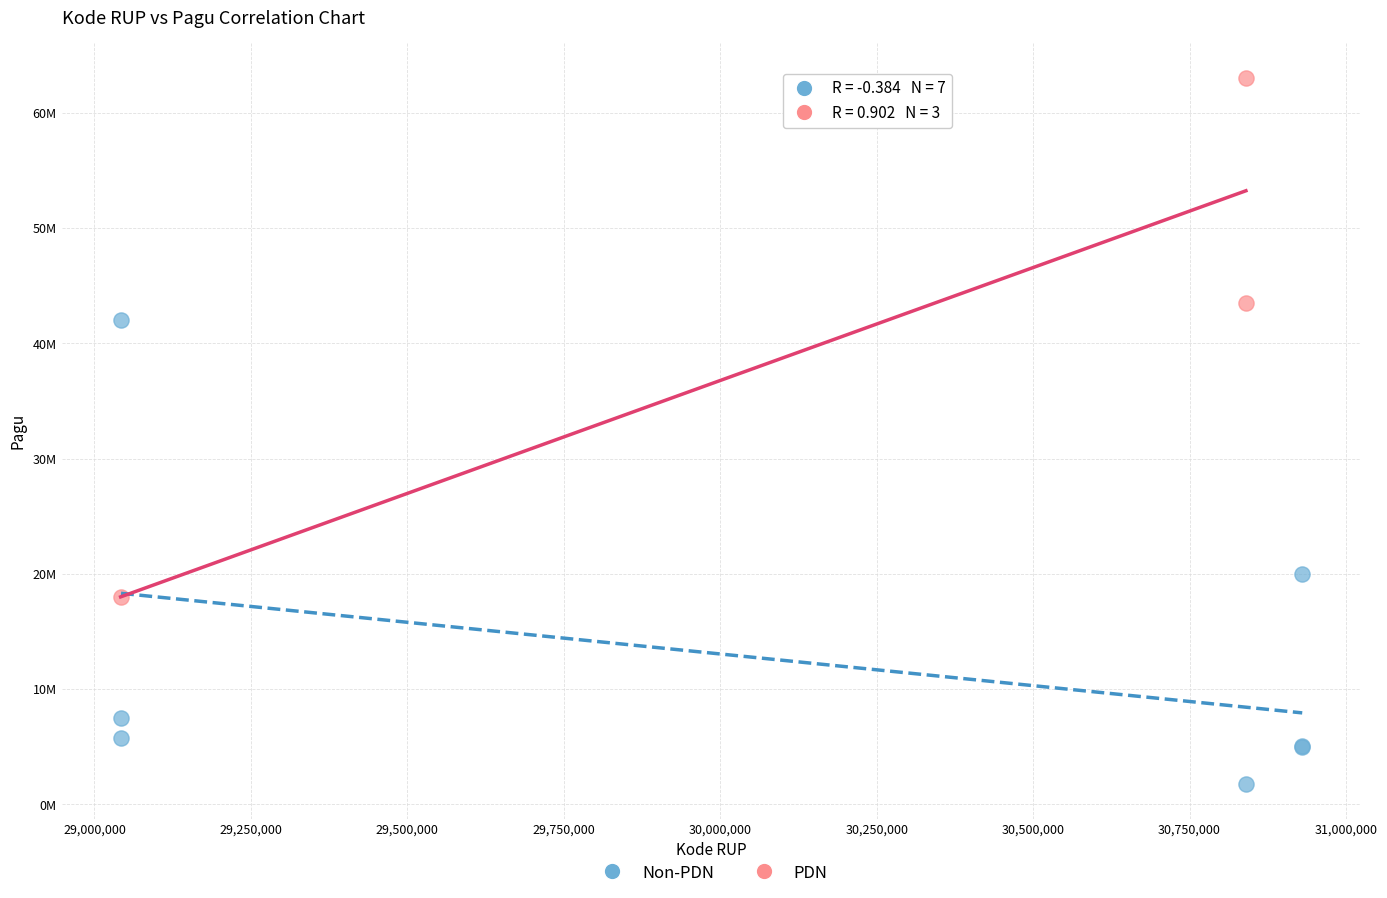

Which series contains the highest Y value?

PDN